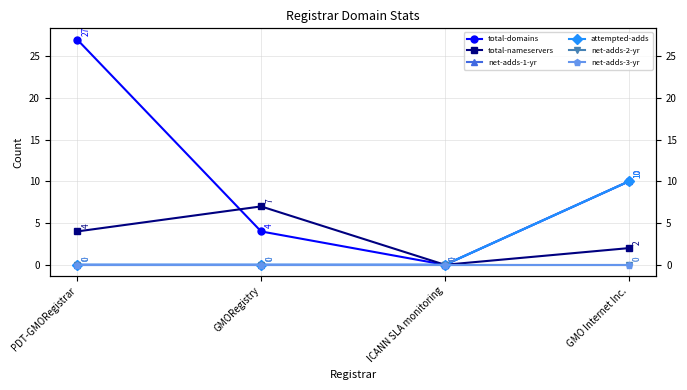

What are all the series names shown in the legend?

total-domains, total-nameservers, net-adds-1-yr, attempted-adds, net-adds-2-yr, net-adds-3-yr